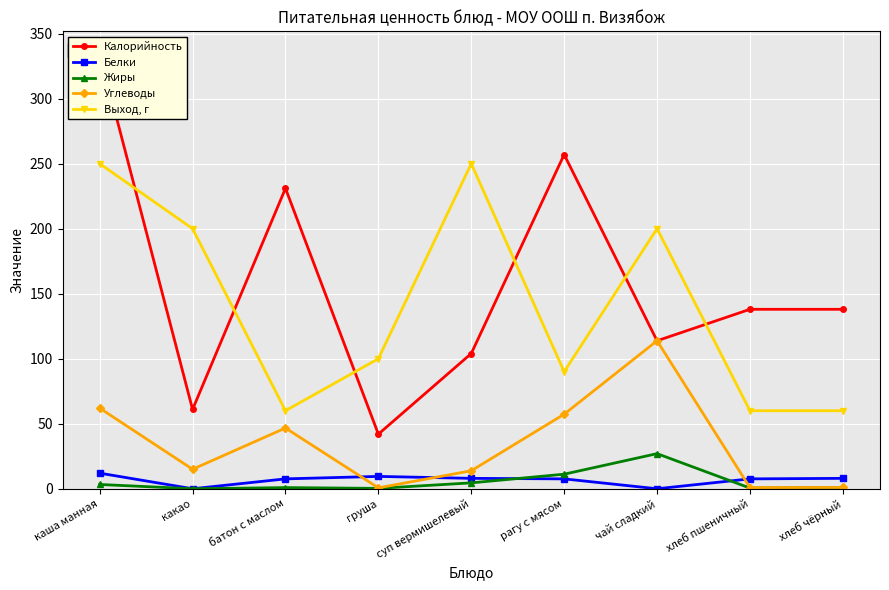

True or false: Белки has a value of 3.6 at каша манная.

False